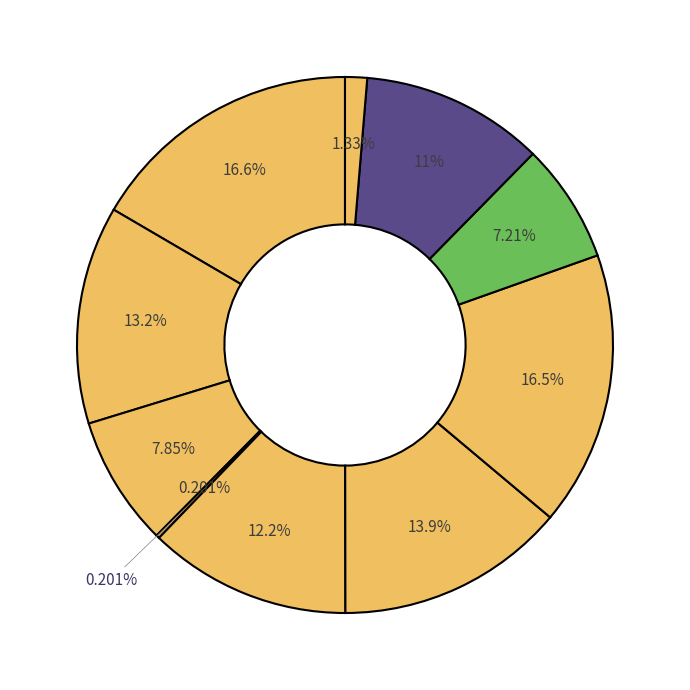

To the nearest percent, what is the average slice percentage?

10%